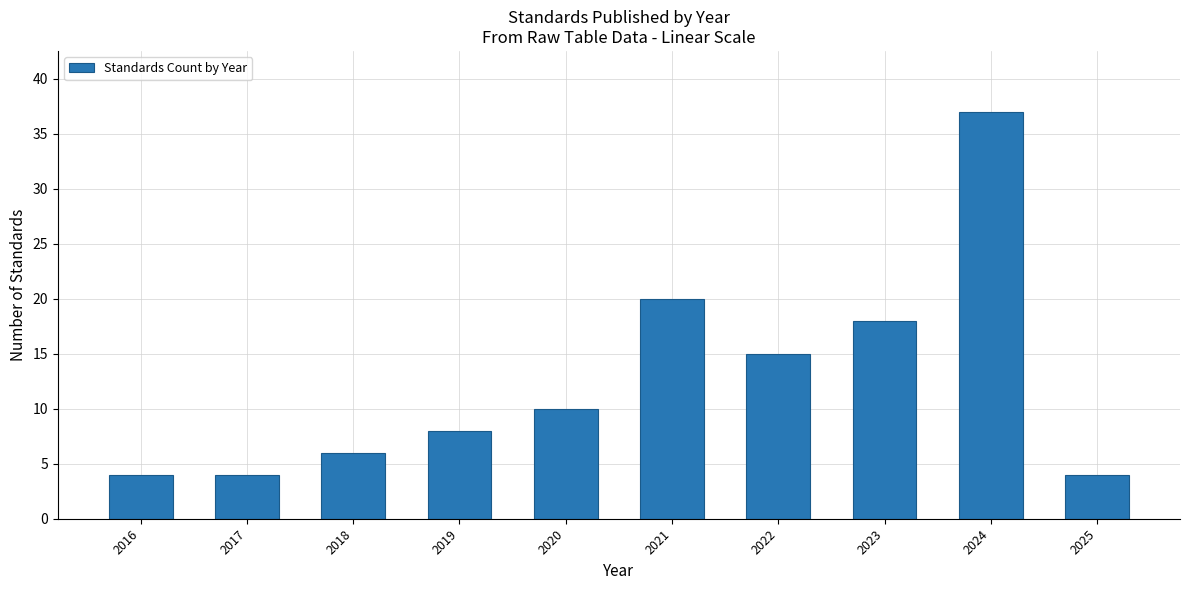

Reading left to right, extract all data points from this chart.

4	4	6	8	10	20	15	18	37	4